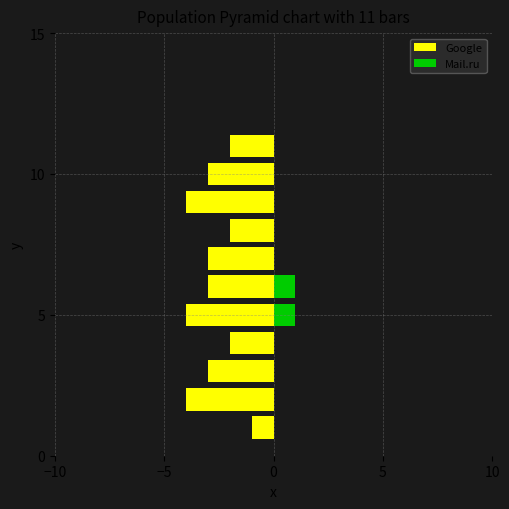

Which series has the widest spread of values?

Google